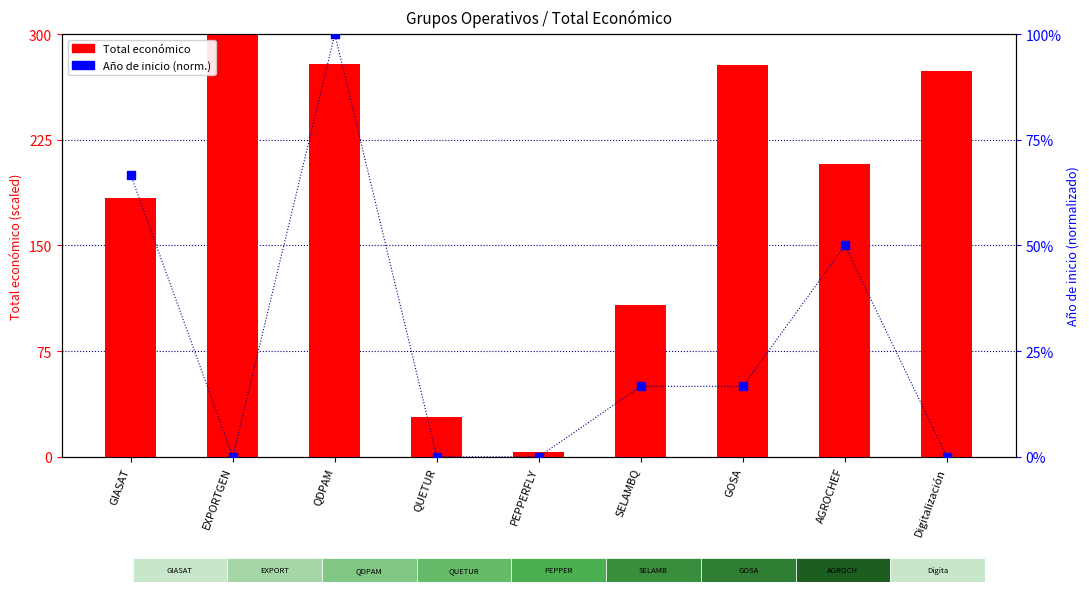

What is the total value across all series at SELAMBQ?

124.7